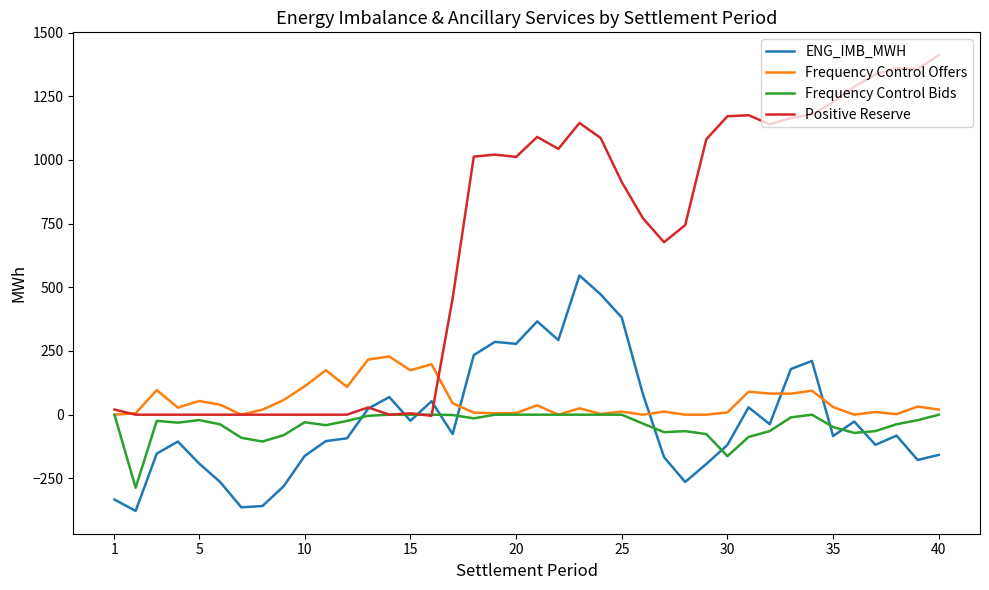

Which series has the widest spread of values?

Positive Reserve